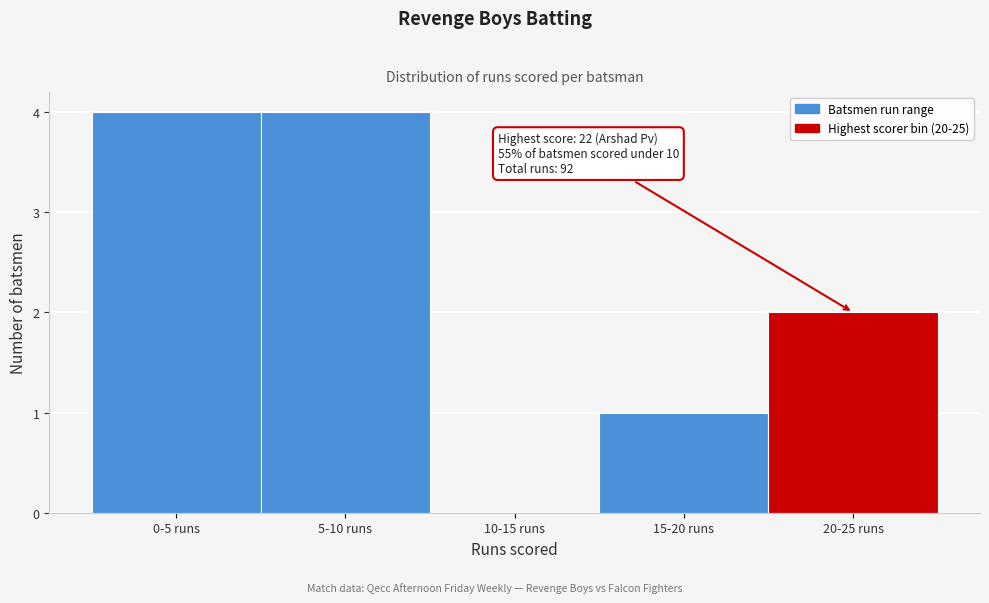

Reading left to right, what are all the values shown in this chart?

0-5 runs=4	5-10 runs=4	10-15 runs=0	15-20 runs=1	20-25 runs=2